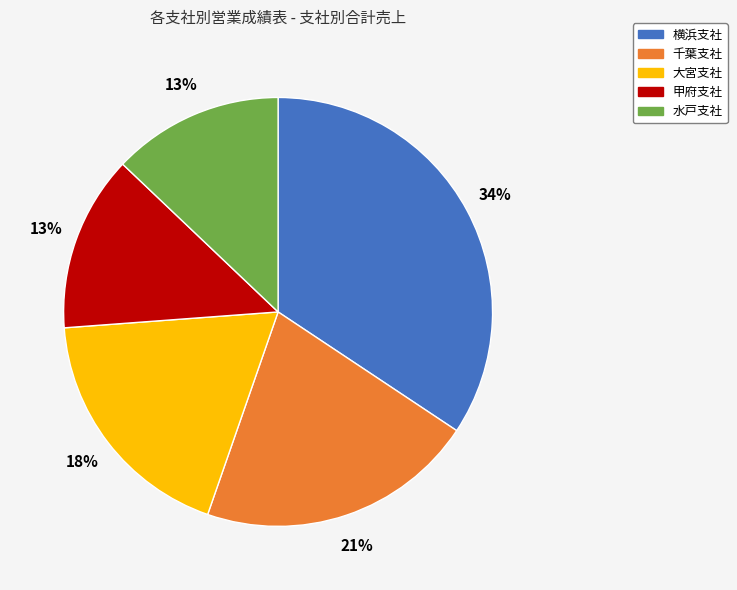

To the nearest percent, what percentage of the pie is 甲府支社?

13%